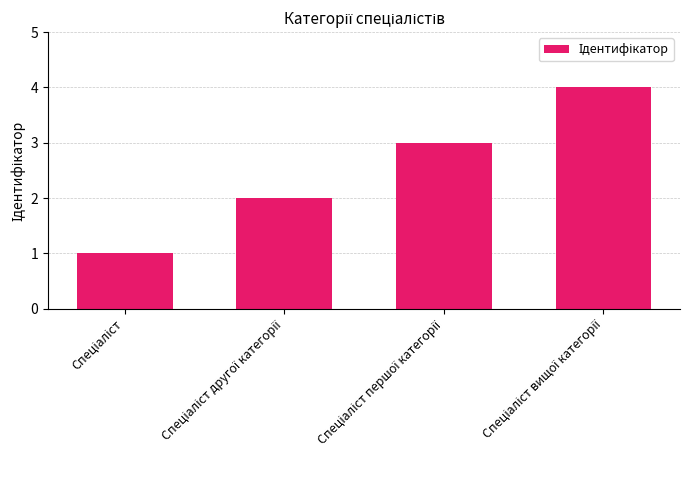

What is the difference between the maximum and minimum values?

3